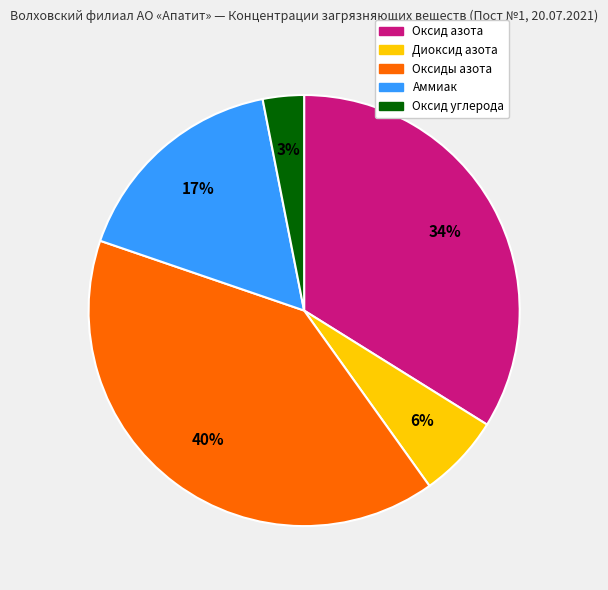

How many slices are in this pie chart?

5